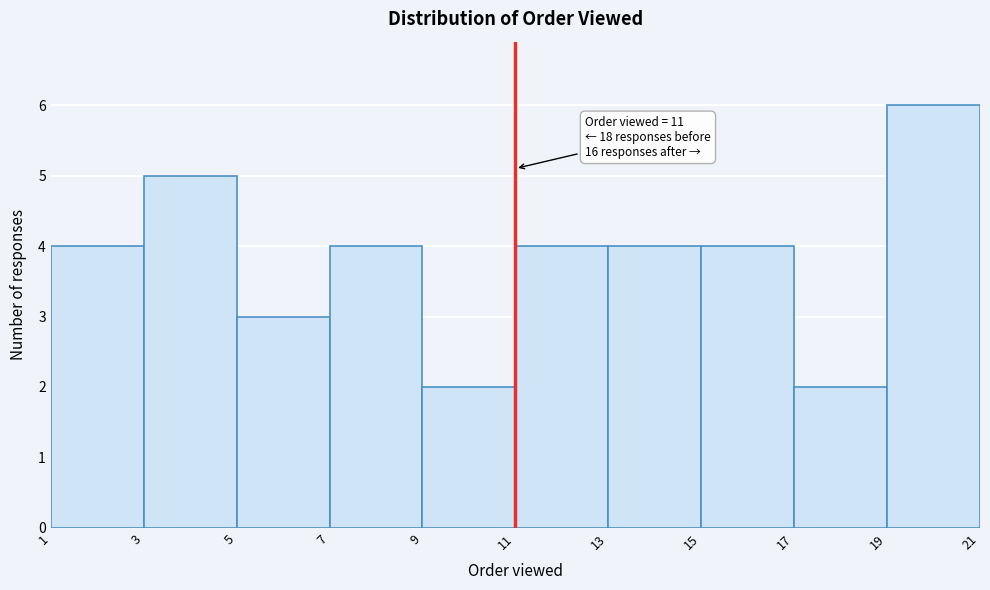

Over which range of the x-axis is the bar tallest?

19 to 21